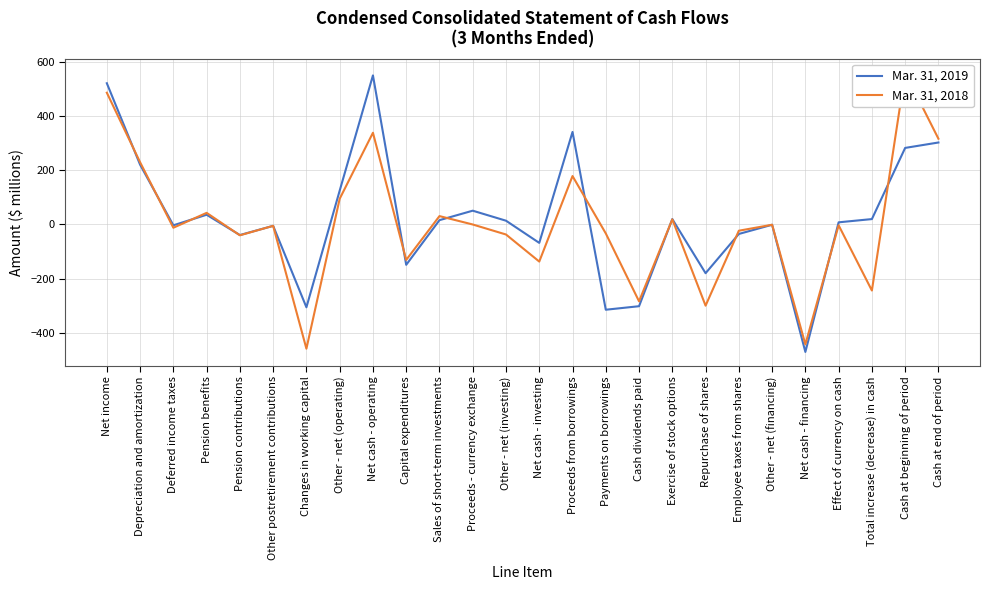

List the labels in order of Mar. 31, 2018 value, largest first.

Cash at beginning of period, Net income, Net cash - operating, Cash at end of period, Depreciation and amortization, Proceeds from borrowings, Other - net (operating), Pension benefits, Sales of short-term investments, Exercise of stock options, Proceeds - currency exchange, Other - net (financing), Effect of currency on cash, Other postretirement contributions, Deferred income taxes, Employee taxes from shares, Payments on borrowings, Other - net (investing), Pension contributions, Capital expenditures, Net cash - investing, Total increase (decrease) in cash, Cash dividends paid, Repurchase of shares, Net cash - financing, Changes in working capital